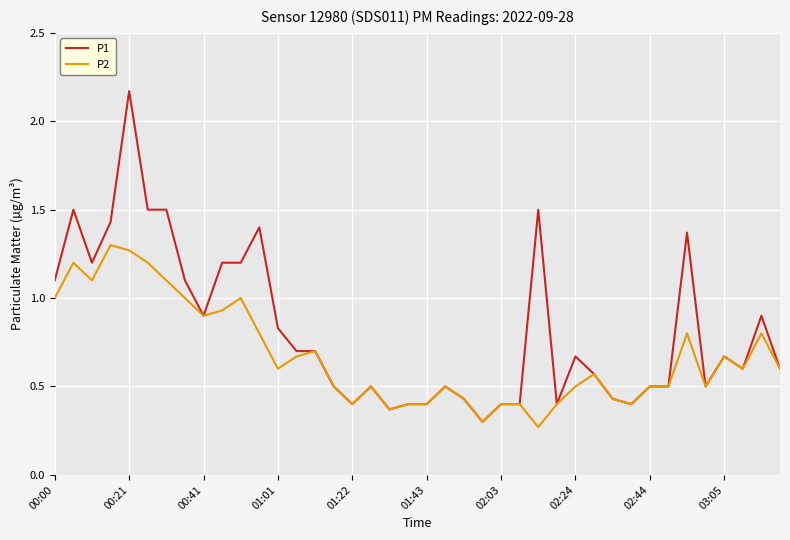

List the series in order of their overall mean, highest first.

P1, P2